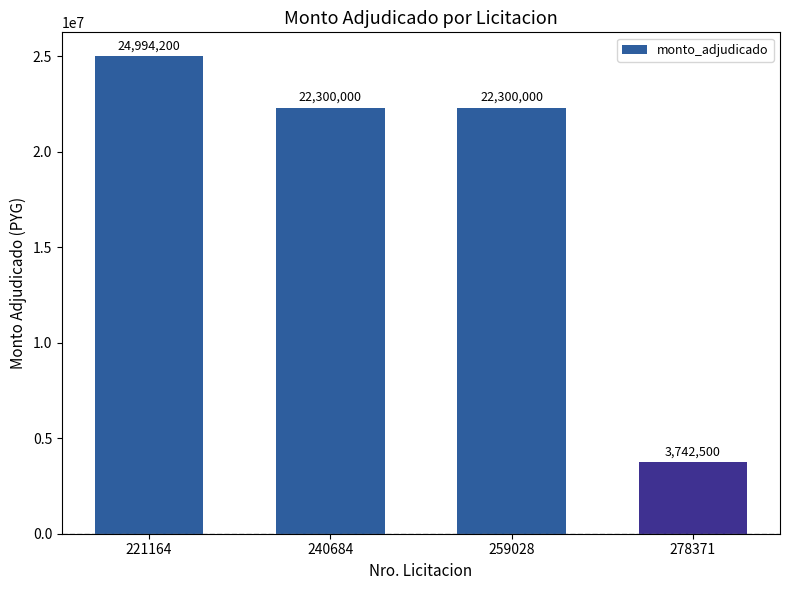

Reading left to right, what are all the values shown in this chart?

24994200	22300000	22300000	3742500